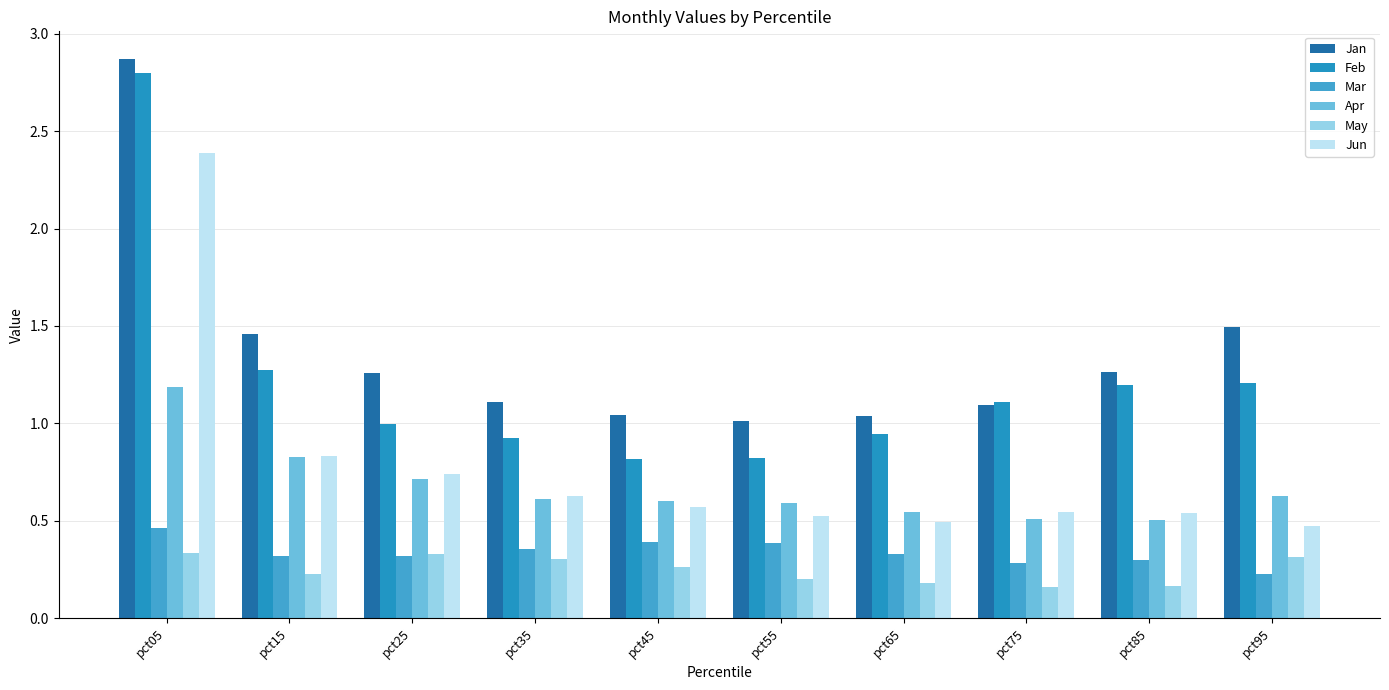

How many bars are there in each group?

6